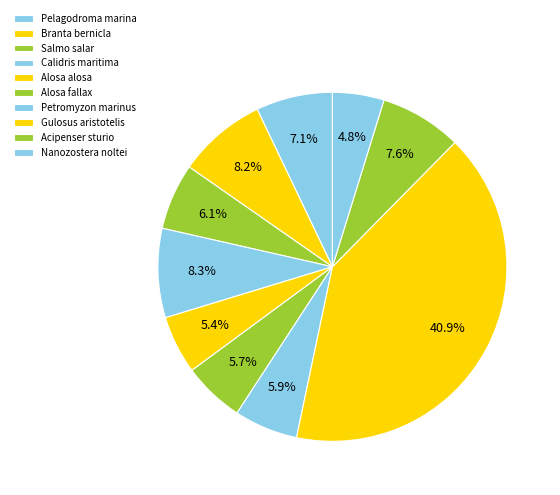

Count the number of slices in the pie.

10